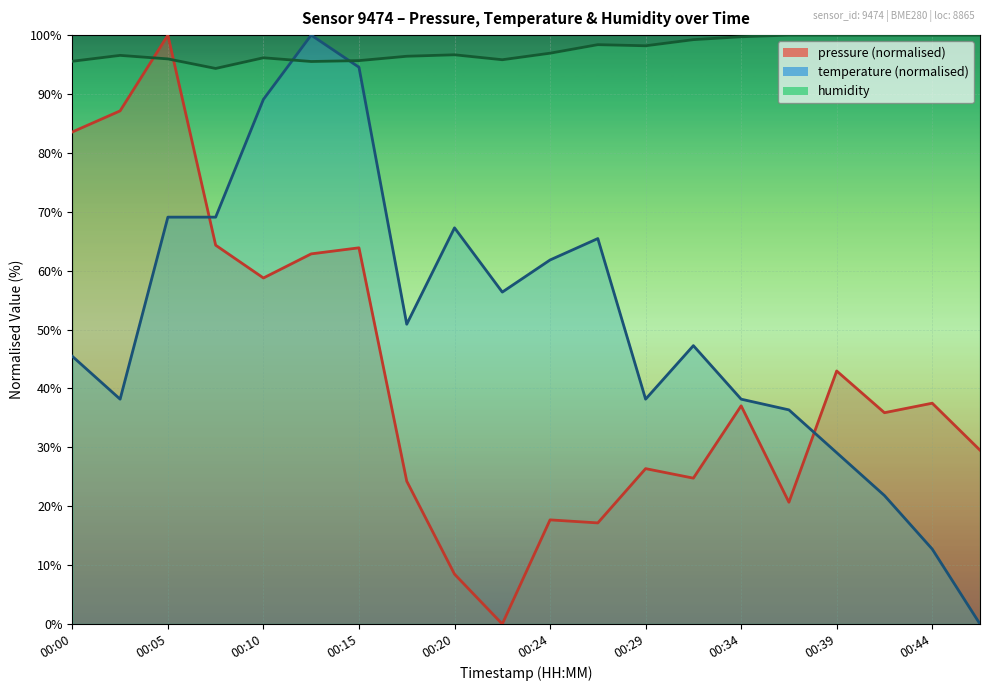

Which series has the largest total across all categories?

humidity